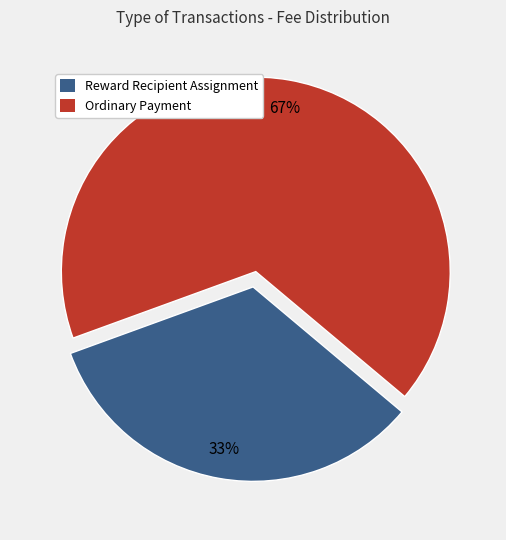

To the nearest percent, what portion does Ordinary Payment represent?

67%